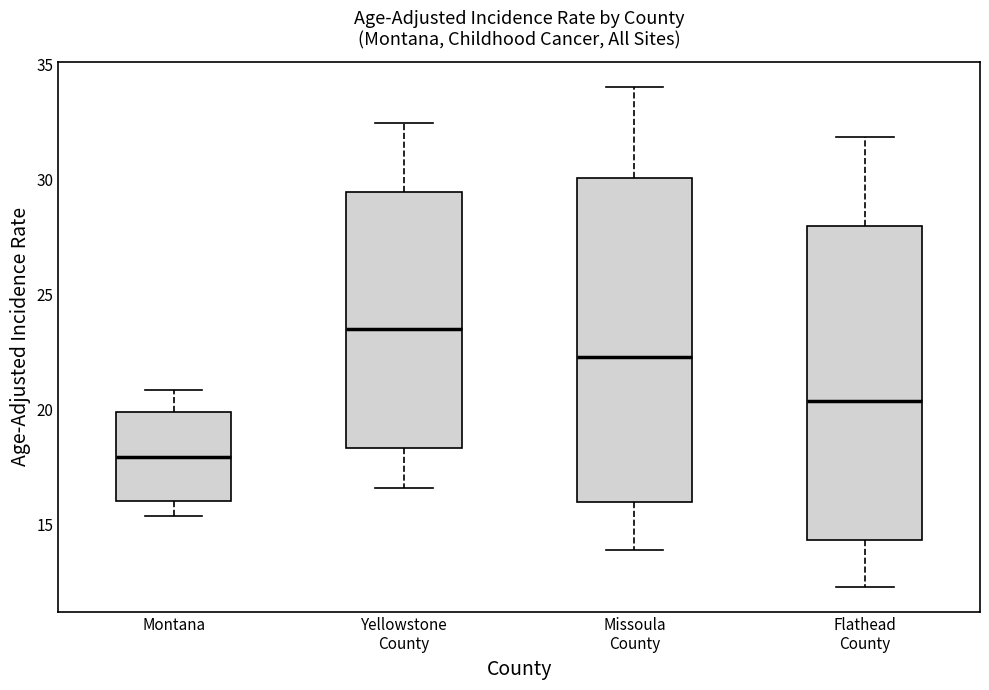

Reading left to right, read every box against the y-axis: the position of its median line, the range the box covers, and the ends of its whiskers. The values are not printed on the chart, so give them approximately, as read against the axis.

Montana: median 18.0, box 16.0 to 20.0, whiskers 15.5 to 21.0
Yellowstone County: median 23.5, box 18.5 to 29.5, whiskers 16.5 to 32.5
Missoula County: median 22.5, box 16.0 to 30.0, whiskers 14.0 to 34.0
Flathead County: median 20.5, box 14.5 to 28.0, whiskers 12.5 to 32.0